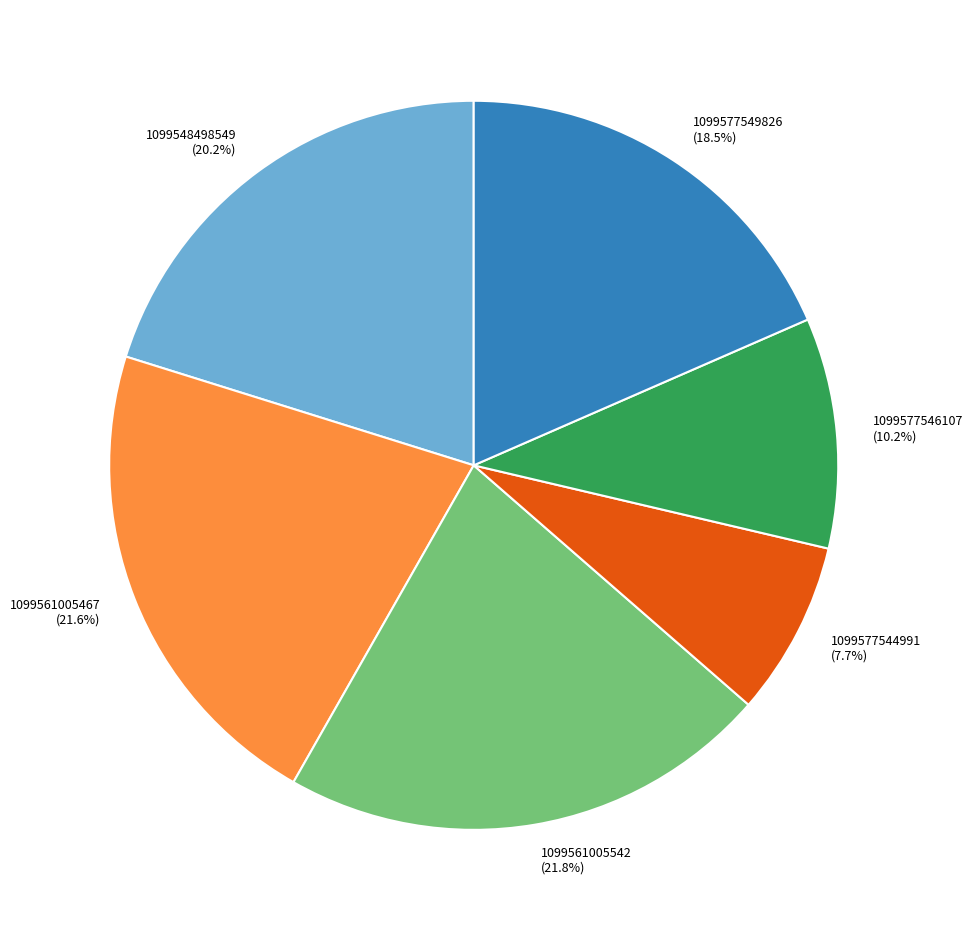

Does any single category account for the majority?

No